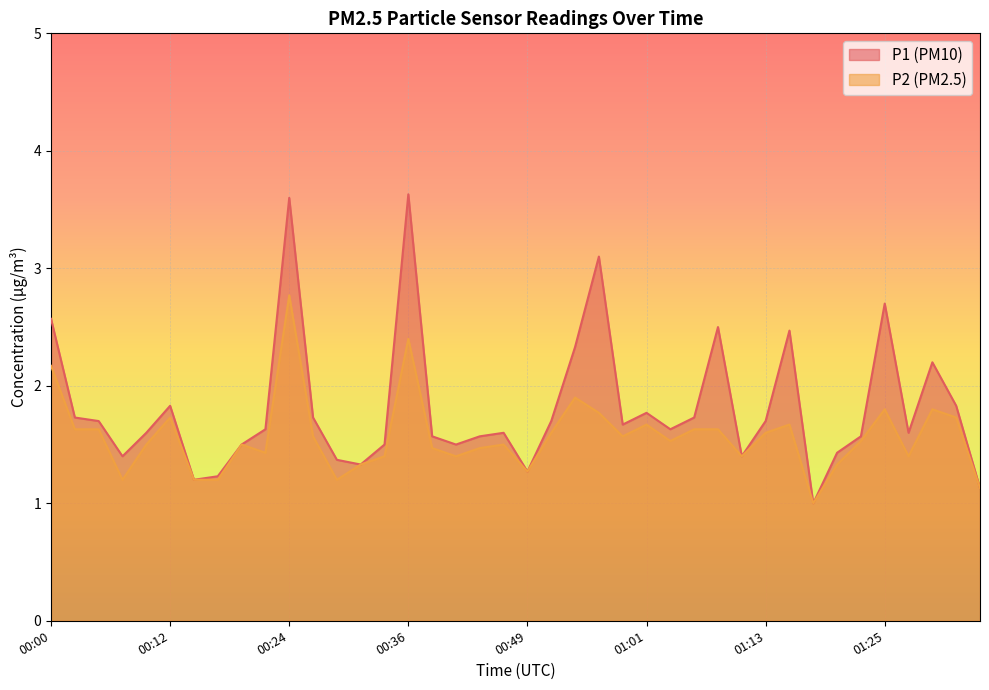

Which series has the largest range (max minus min)?

P1 (PM10)